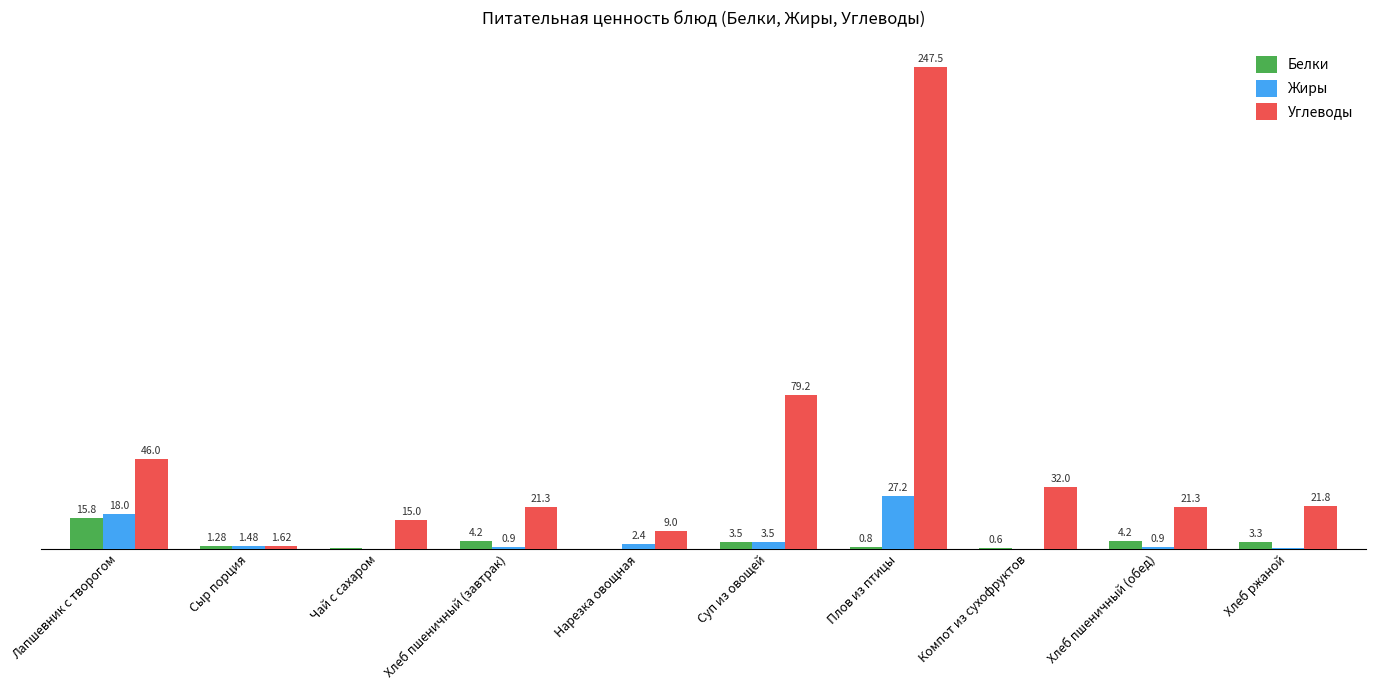

Which series changed the most between Чай с сахаром and Суп из овощей?

Углеводы